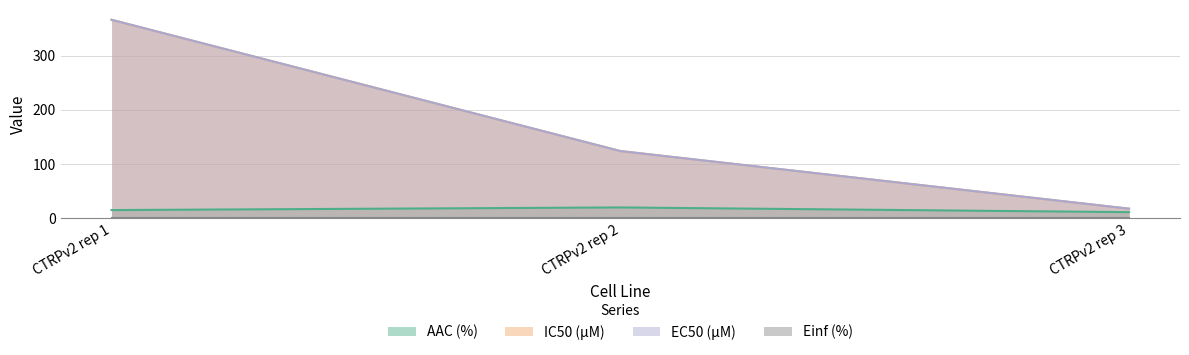

Which category has the lowest value across all series?

CTRPv2 rep 3